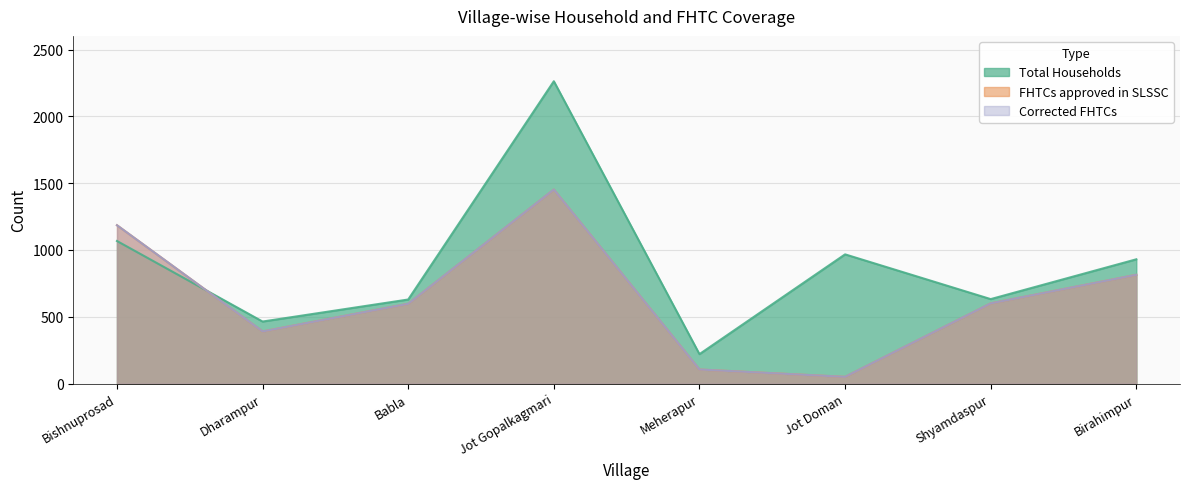

The Corrected FHTCs series shows 105 at Meherapur. True or false?

True